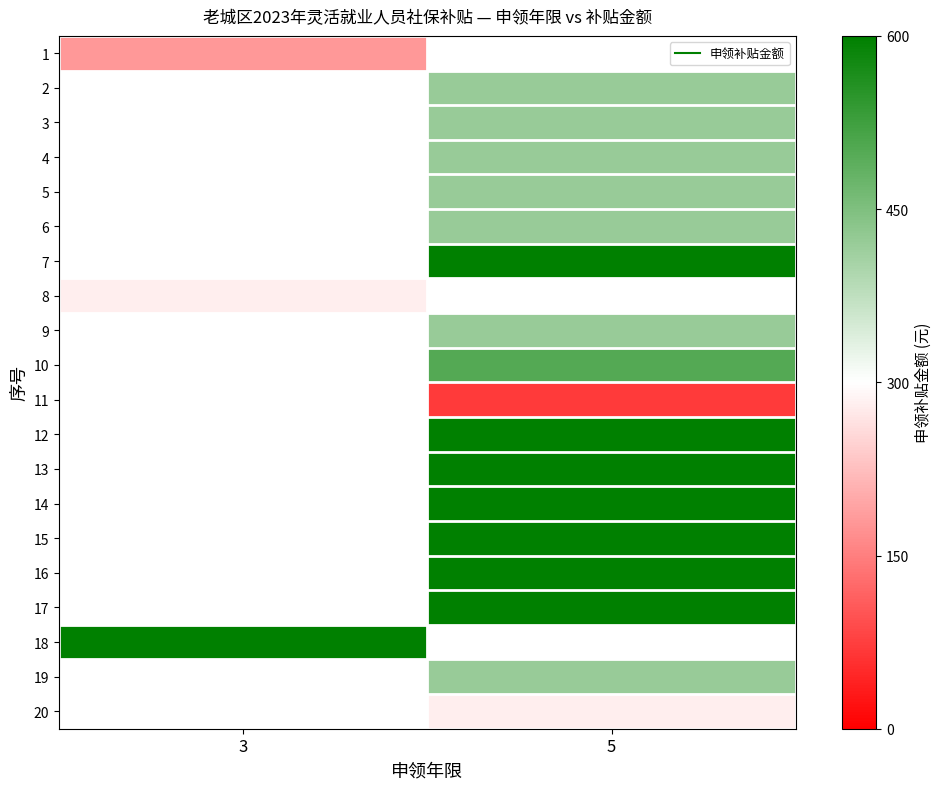

Is it true that 6 equals 642.8 at 5?

False